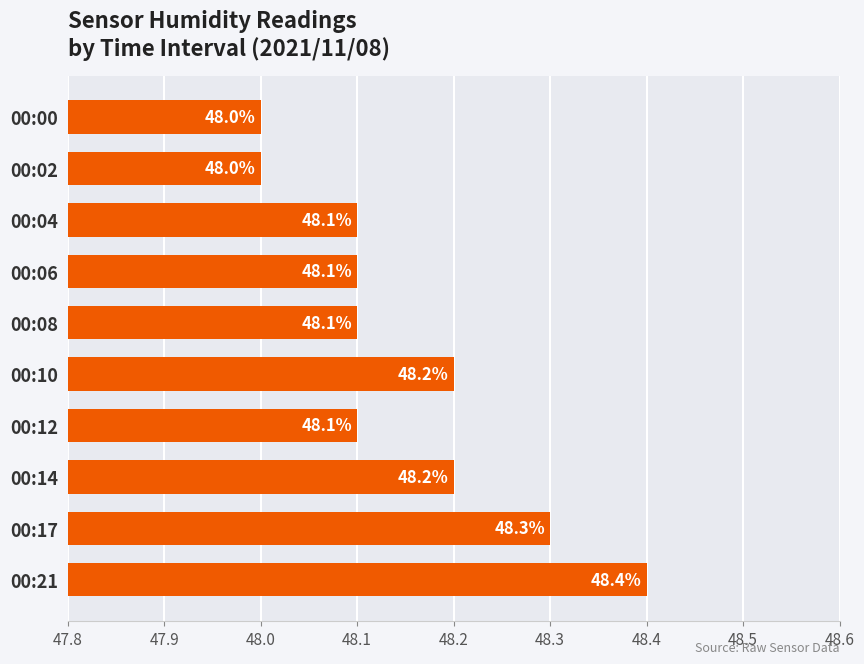

How many values exceed 48?

8